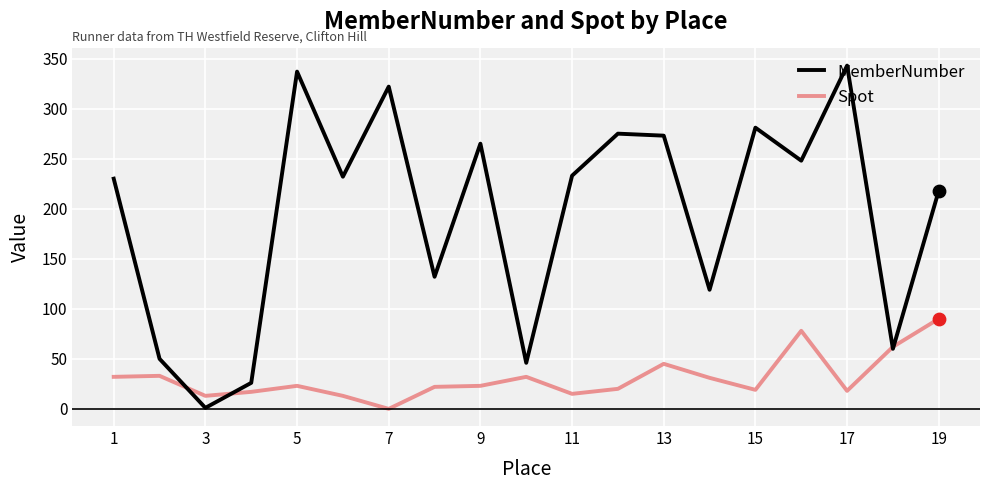

Which series has the largest total across all categories?

MemberNumber